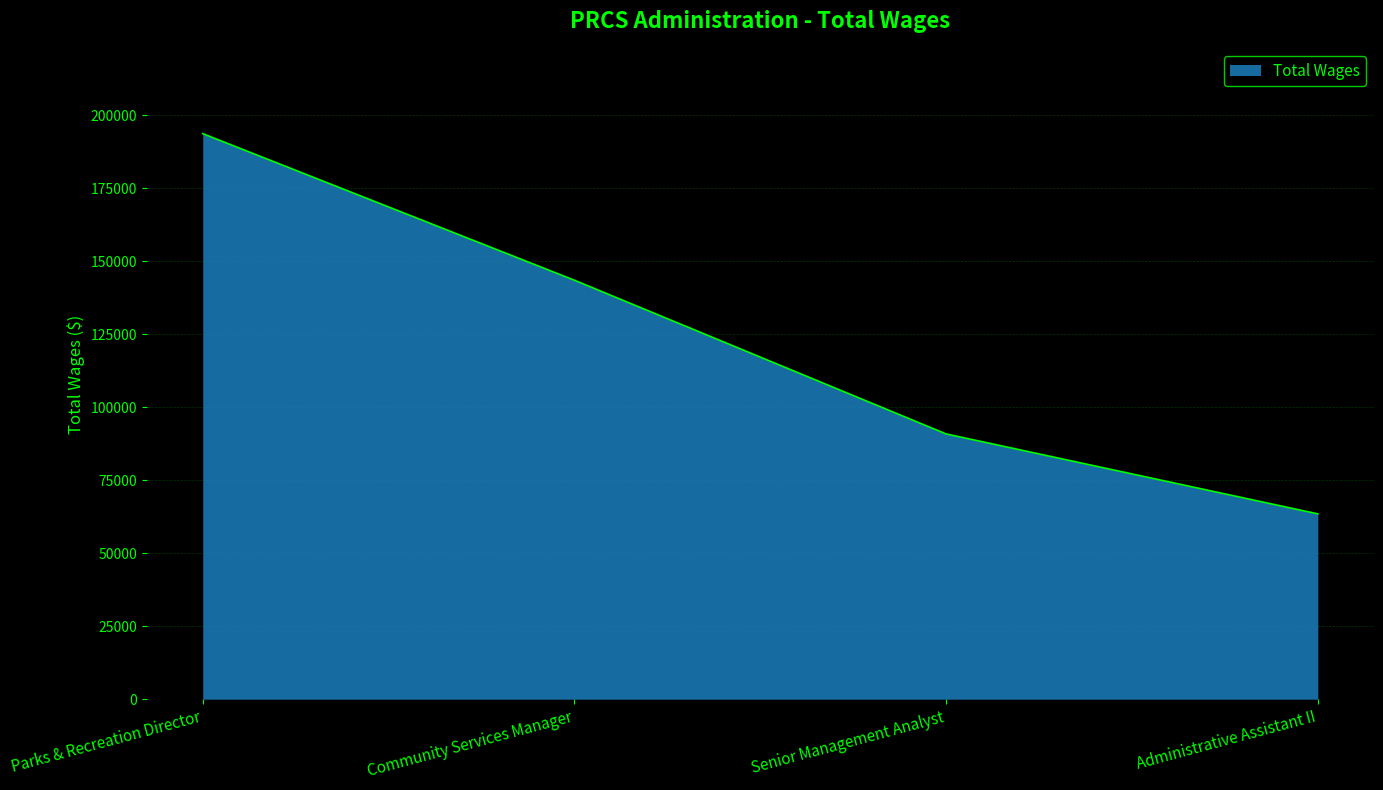

What is the smallest value displayed?

63452